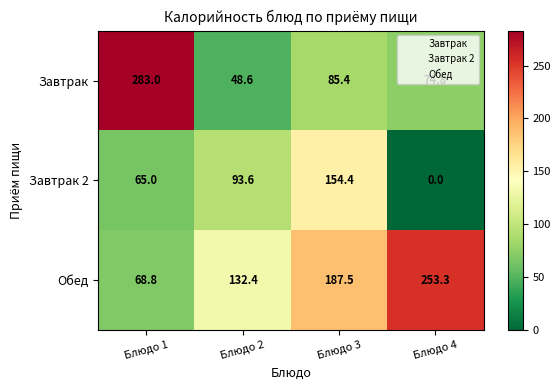

Which category has the highest value across all series?

Блюдо 1